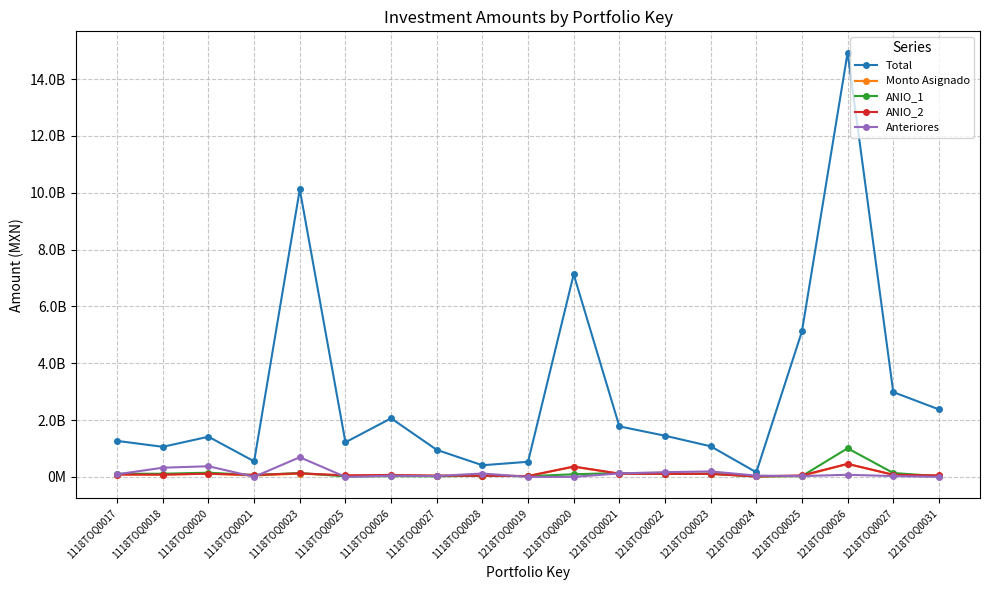

True or false: Monto Asignado and Total cross at least once.

False